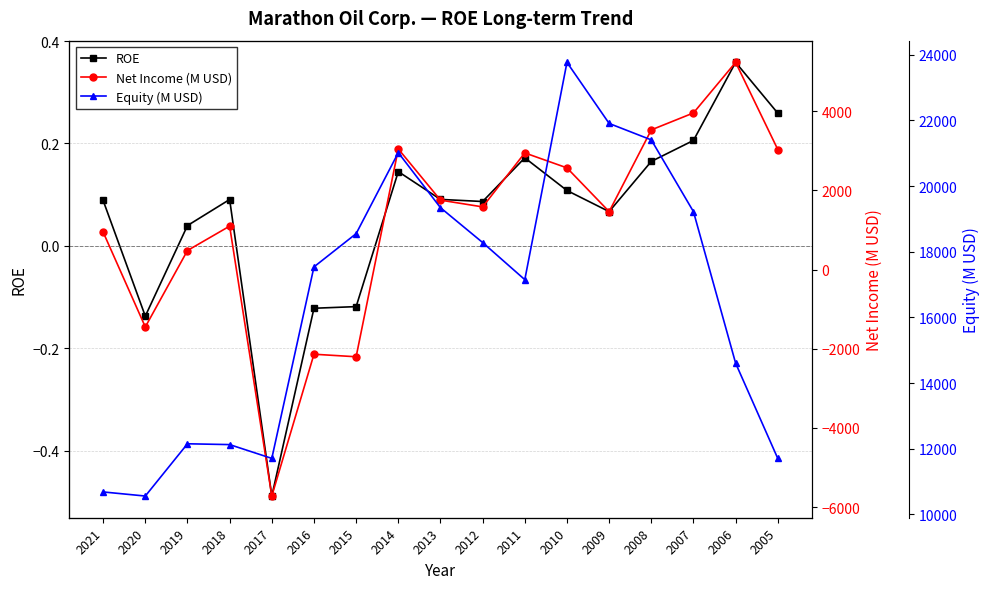

True or false: Equity (M USD) has a value of 17030.2 at 2021.

False